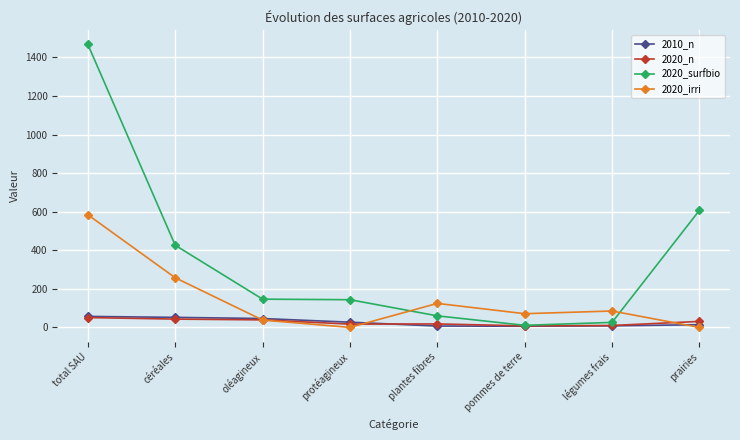

What is the difference between the maximum and minimum values in the 2020_n series?

43.0